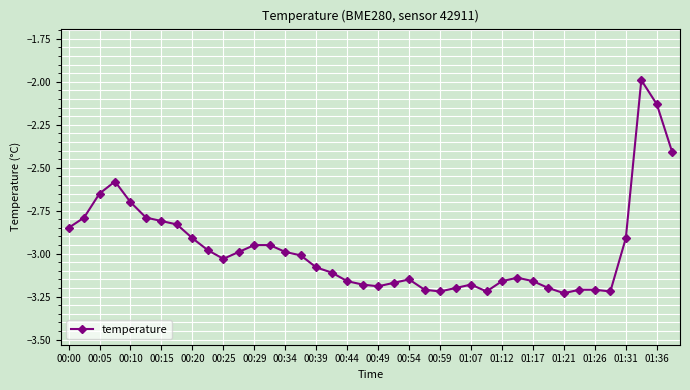

What is the greatest value displayed?

-2.0